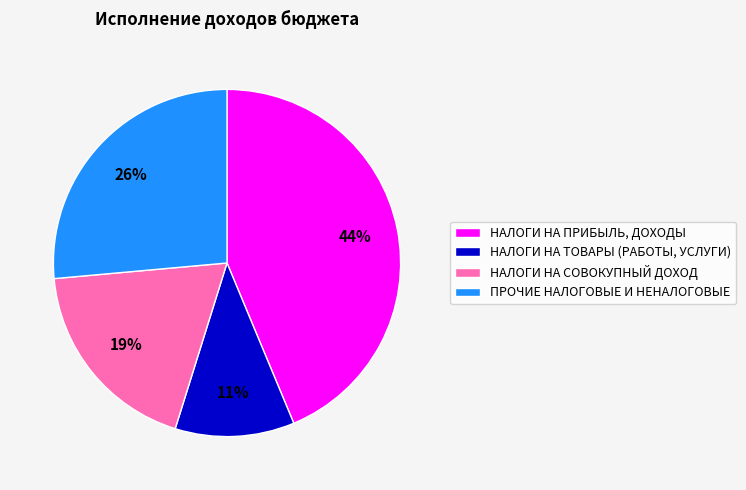

Between НАЛОГИ НА ТОВАРЫ (РАБОТЫ, УСЛУГИ) and НАЛОГИ НА СОВОКУПНЫЙ ДОХОД, which is larger?

НАЛОГИ НА СОВОКУПНЫЙ ДОХОД